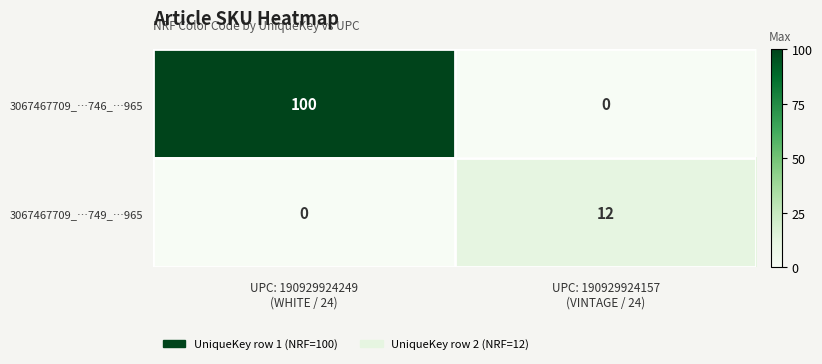

Reading right to left, what are all the values shown in this chart?

3067467709_…746_…965: 0	100
3067467709_…749_…965: 12	0